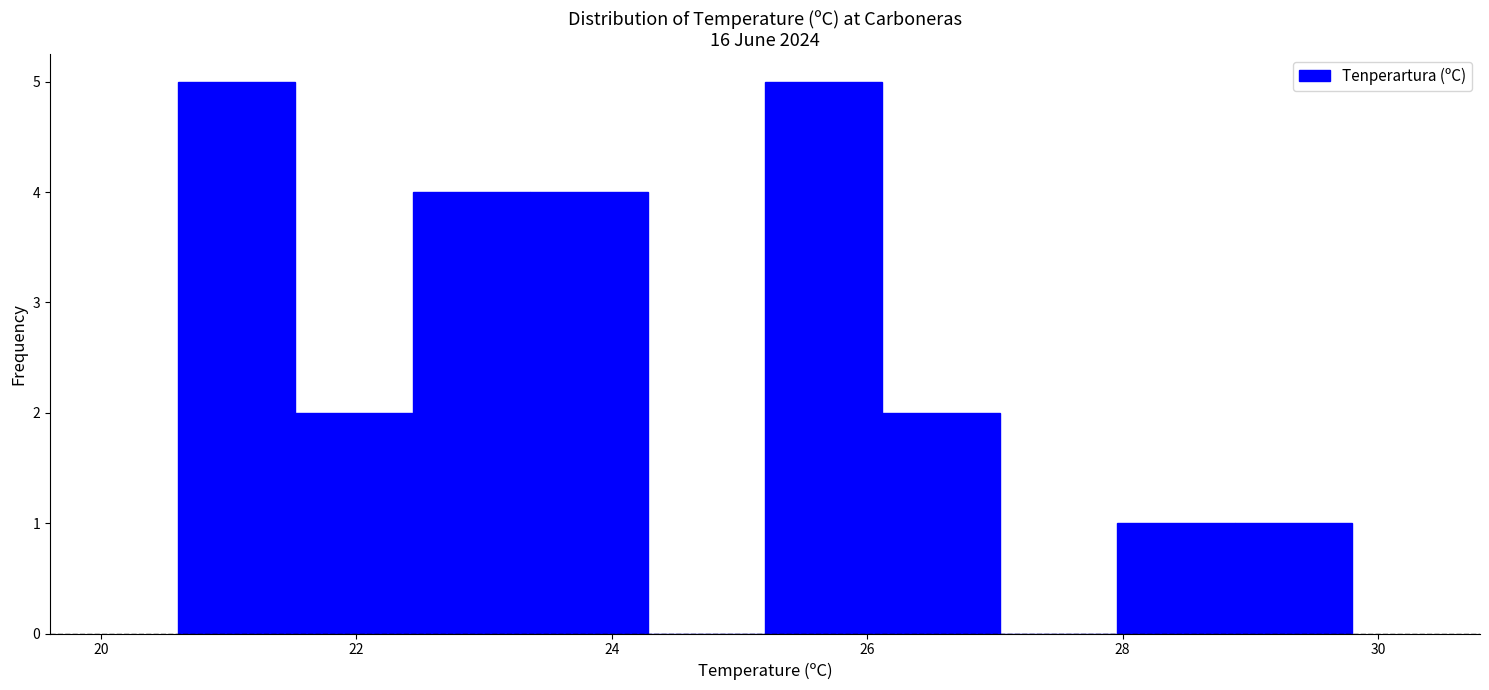

How tall is the bar that spans 20.60 to 21.52 on the x-axis? Neither the bar edges nor the heights are printed on the chart, so give them approximately, as read against the axes.

5